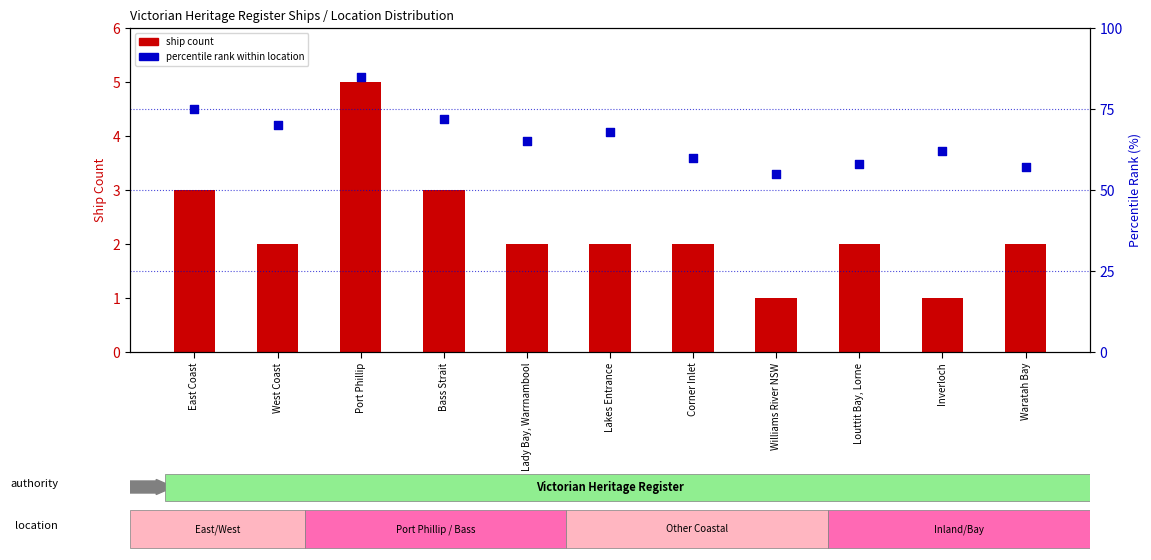

Which series has the largest total across all categories?

percentile rank within location